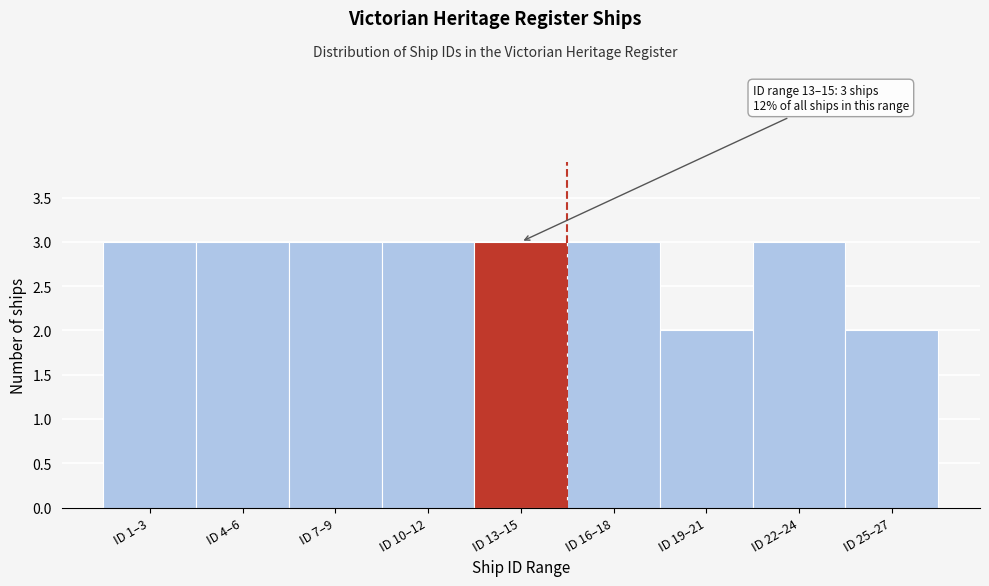

Reading right to left, transcribe all the data shown in this chart.

ID 25–27=2	ID 22–24=3	ID 19–21=2	ID 16–18=3	ID 13–15=3	ID 10–12=3	ID 7–9=3	ID 4–6=3	ID 1–3=3